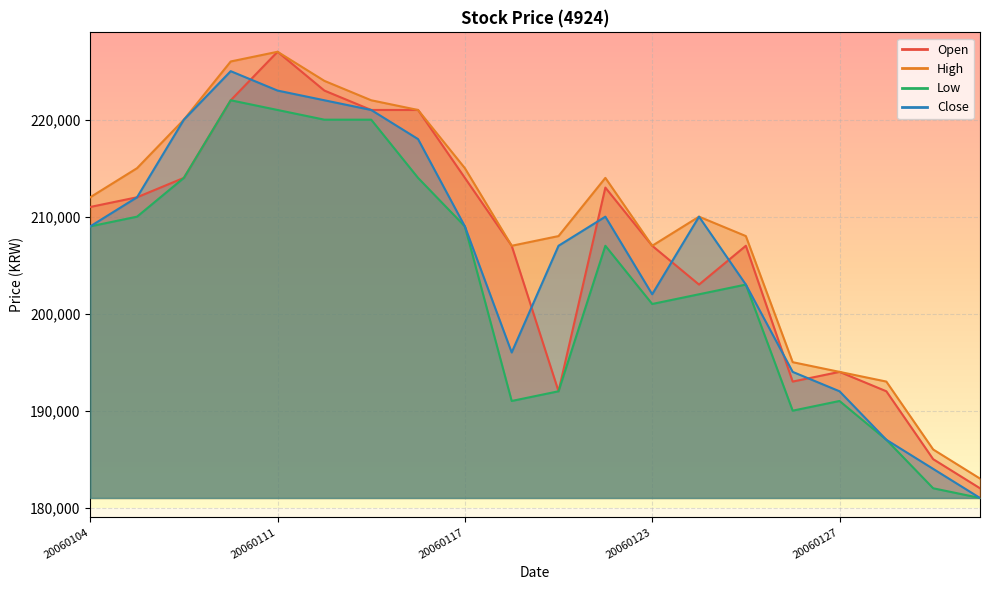

The value of Close at 20060104 is 84057. True or false?

False